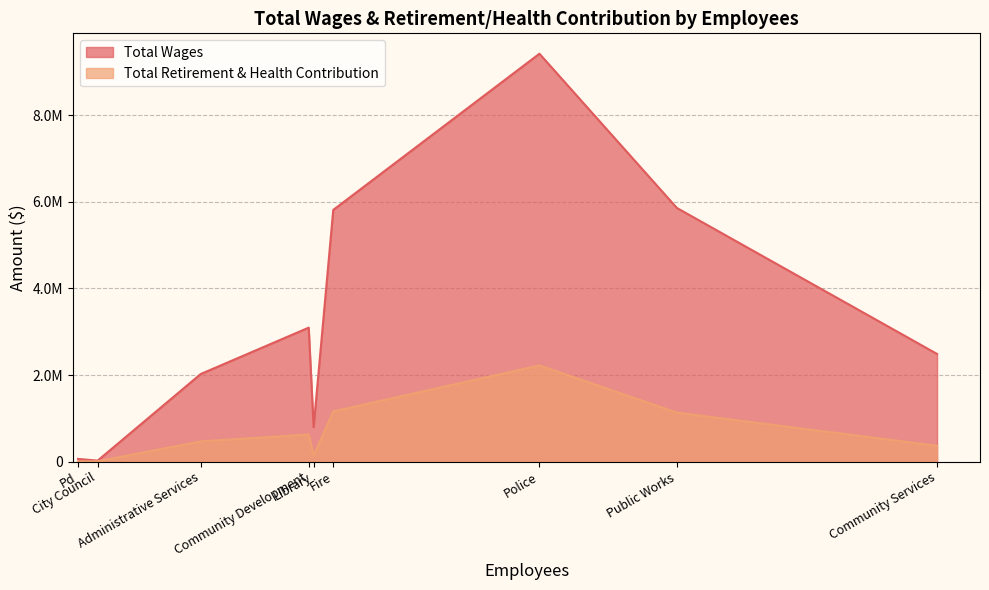

What is the difference between the maximum and minimum values in the Total Retirement & Health Contribution series?

2216957